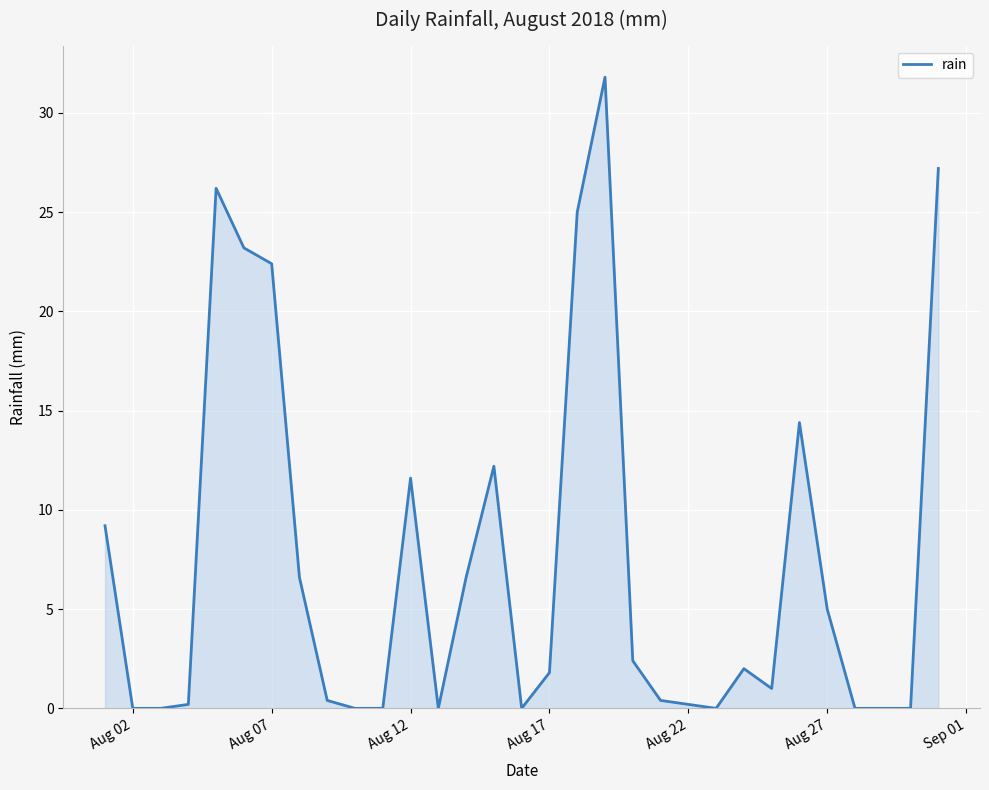

What is the greatest value displayed?

31.8